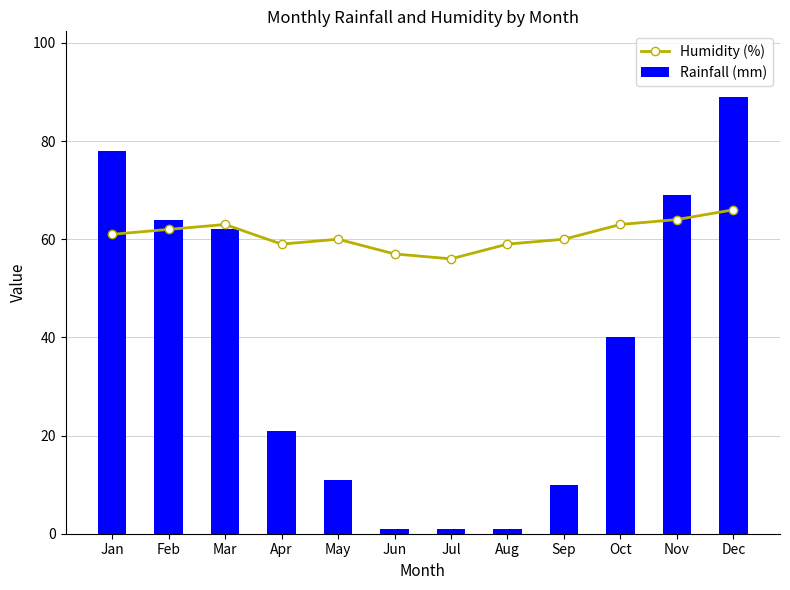

Reading left to right, transcribe all the data shown in this chart.

Humidity (%): 61	62	63	59	60	57	56	59	60	63	64	66
Rainfall (mm): 78	64	62	21	11	1	1	1	10	40	69	89